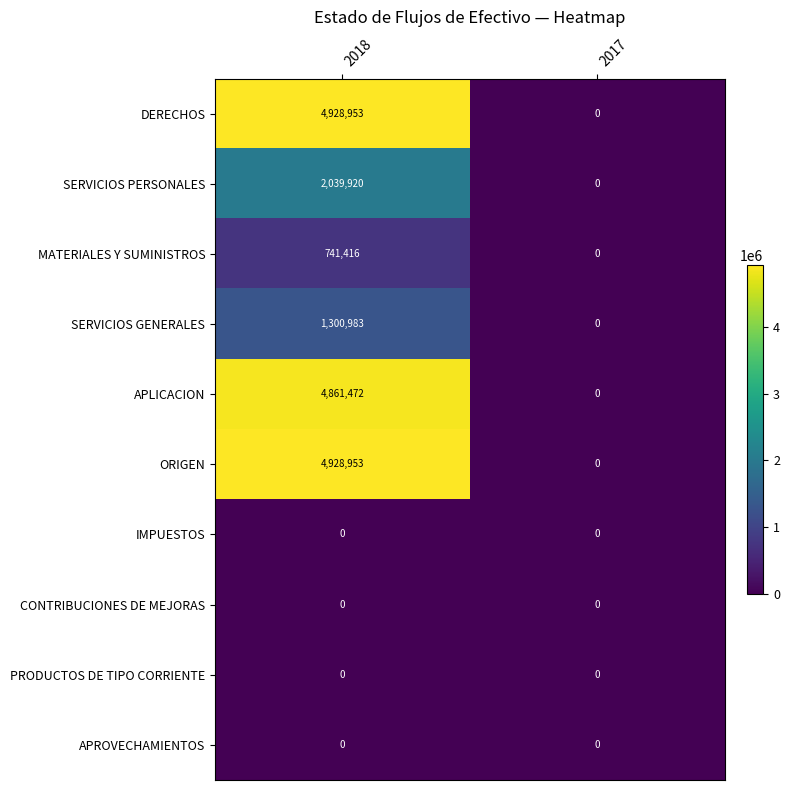

Reading left to right, extract all data points from this chart.

DERECHOS: 4928953	0
SERVICIOS PERSONALES: 2039920	0
MATERIALES Y SUMINISTROS: 741416	0
SERVICIOS GENERALES: 1300983	0
APLICACION: 4861472	0
ORIGEN: 4928953	0
IMPUESTOS: 0	0
CONTRIBUCIONES DE MEJORAS: 0	0
PRODUCTOS DE TIPO CORRIENTE: 0	0
APROVECHAMIENTOS: 0	0